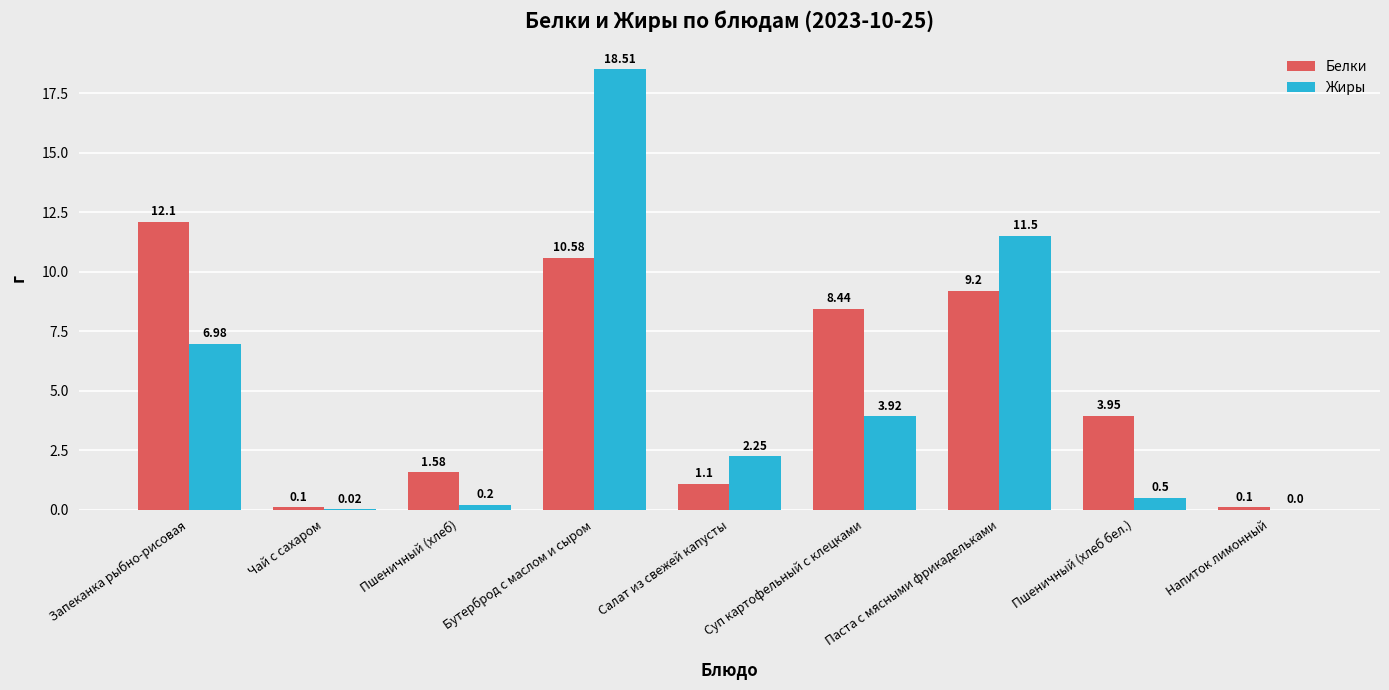

Which series has the largest total across all categories?

Белки